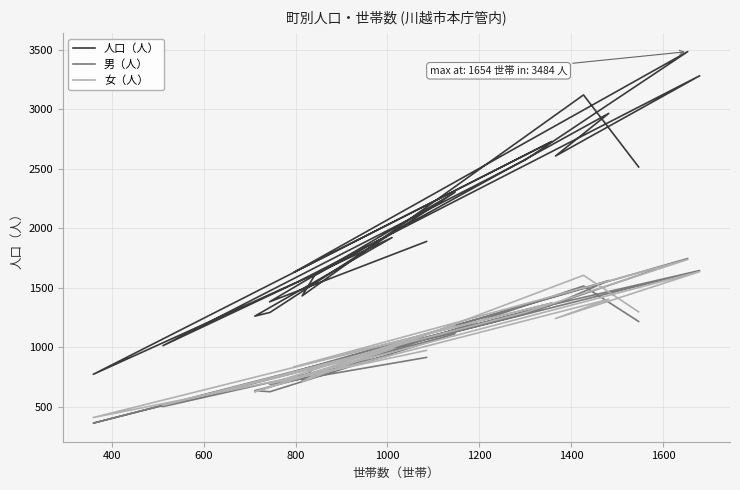

Between which two adjacent categories do 男（人） and 女（人） first intersect?

800 and 1000